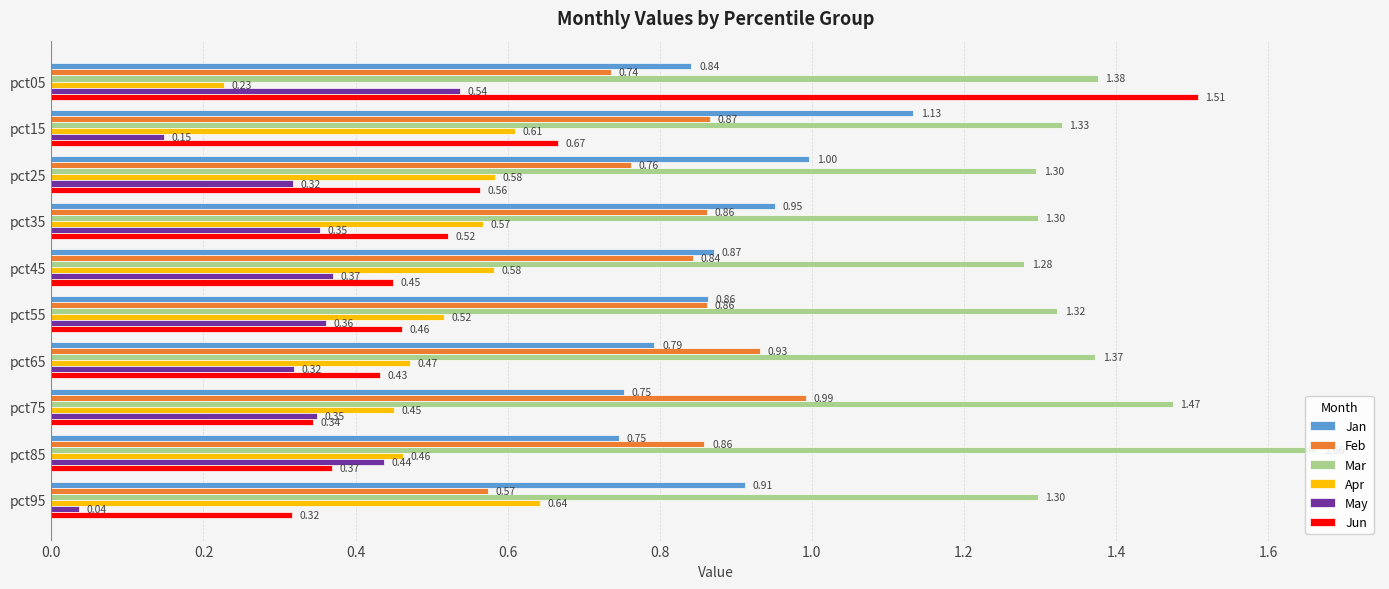

At which category does the chart reach its peak across all series?

pct85